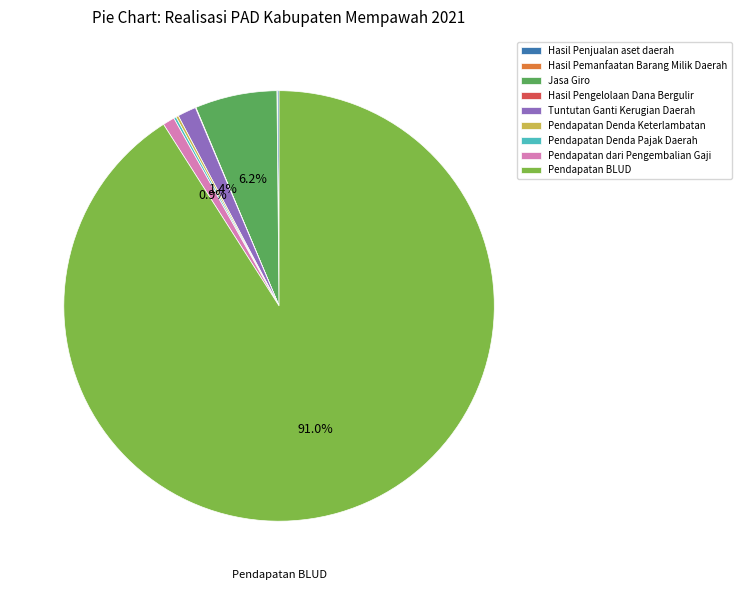

The Jasa Giro slice represents 1% of the pie. True or false?

False